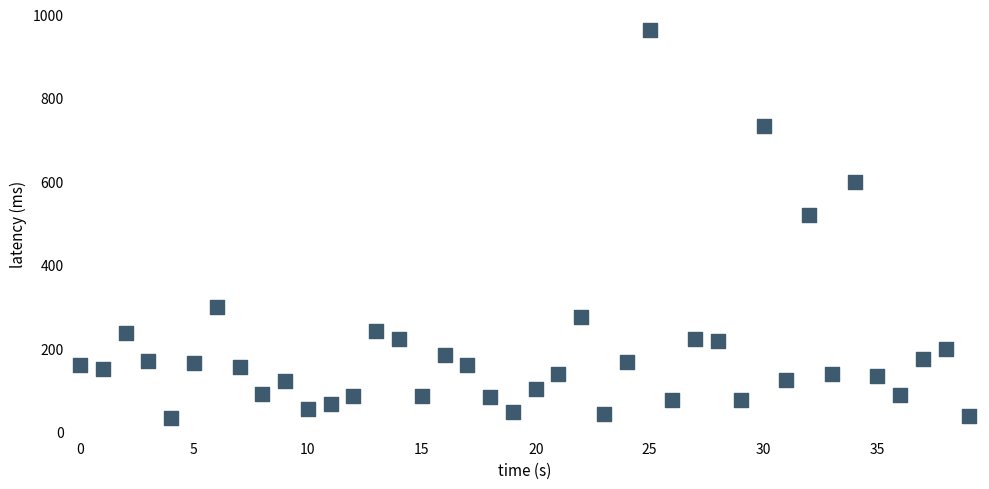

What Y value in the scatter plot is closest to 498?

520.0